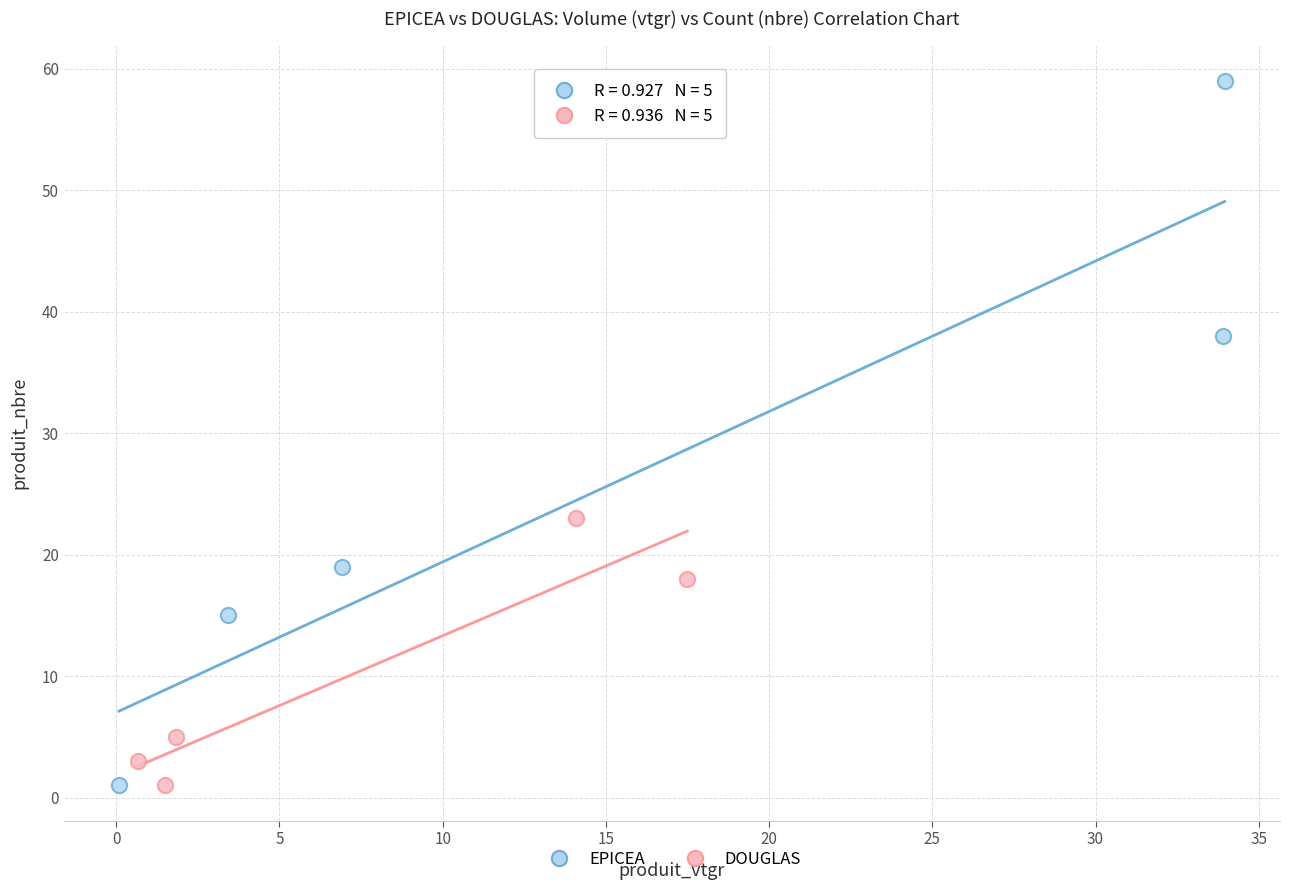

Which series reaches the maximum Y coordinate?

EPICEA